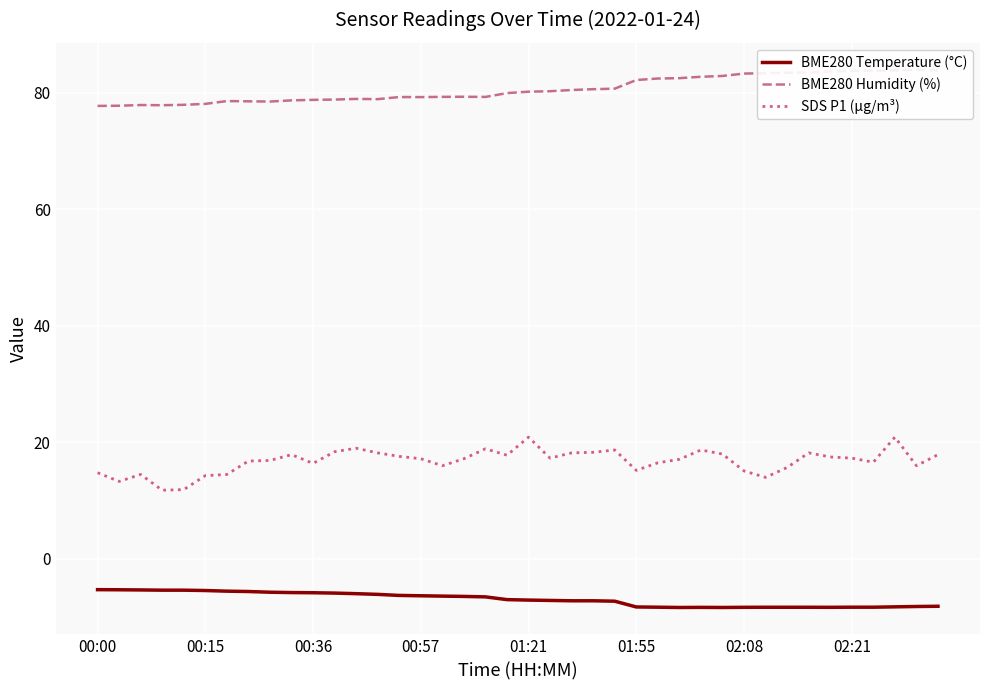

Count the number of categories in the chart.

40